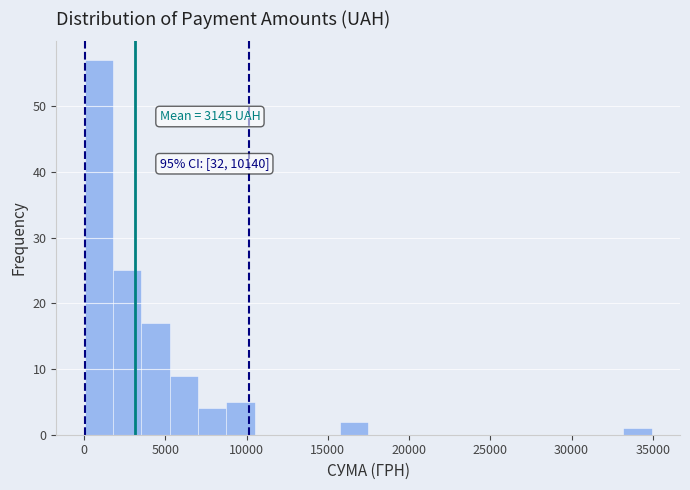

Read against the x-axis, roughly where is the centre of the tallest bar?

1000